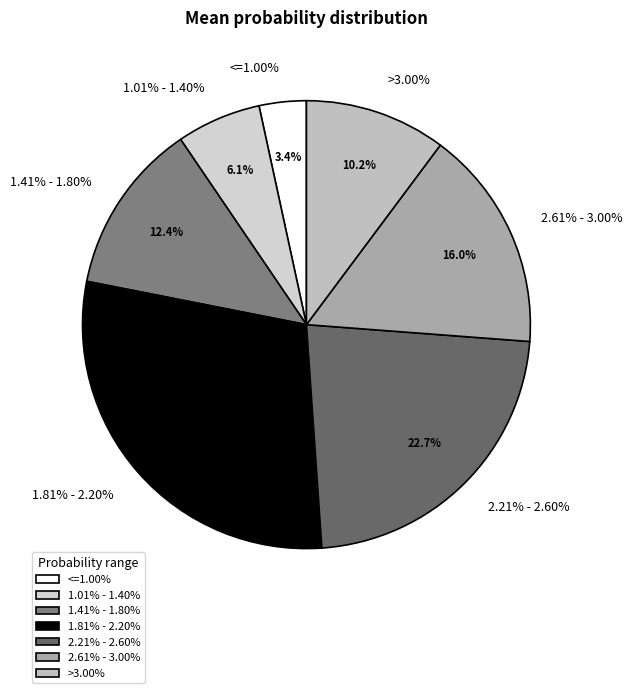

To the nearest percent, what is the combined percentage of <=1.00% and 1.81% - 2.20%?

33%